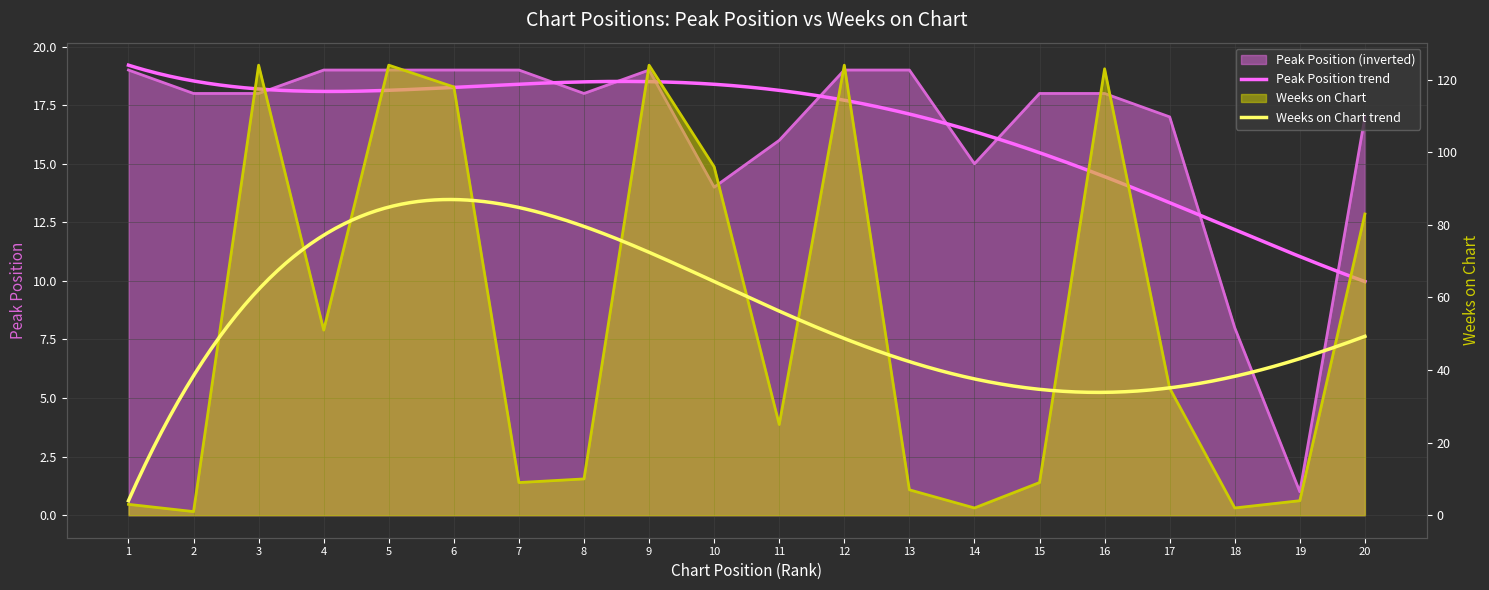

List the labels in order of Weeks on Chart value, smallest first.

2, 14, 18, 1, 19, 13, 7, 15, 8, 11, 17, 4, 20, 10, 6, 16, 3, 5, 9, 12